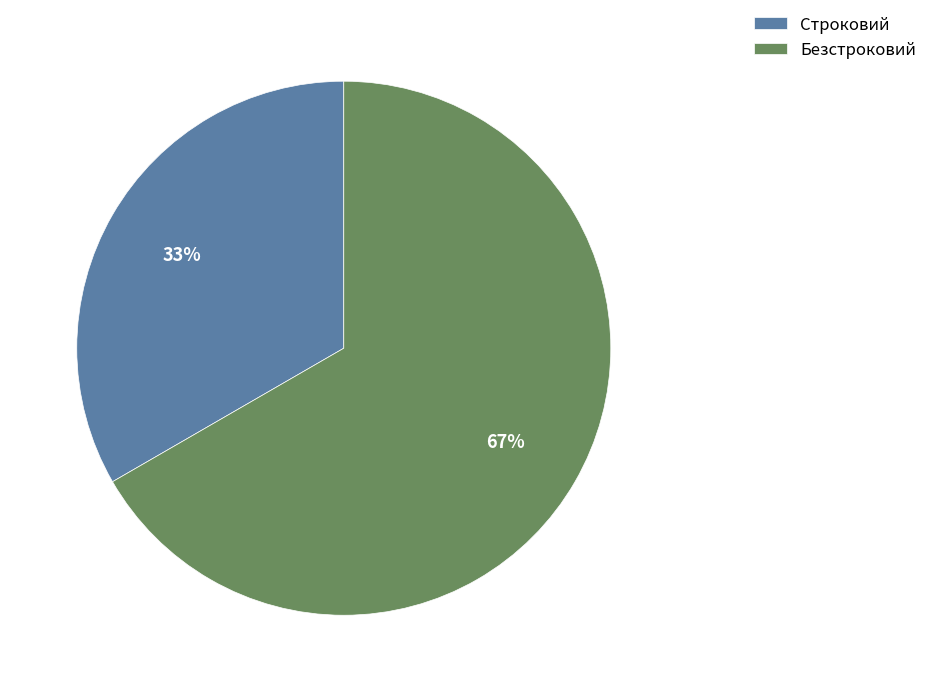

The Безстроковий slice represents 67% of the pie. True or false?

True